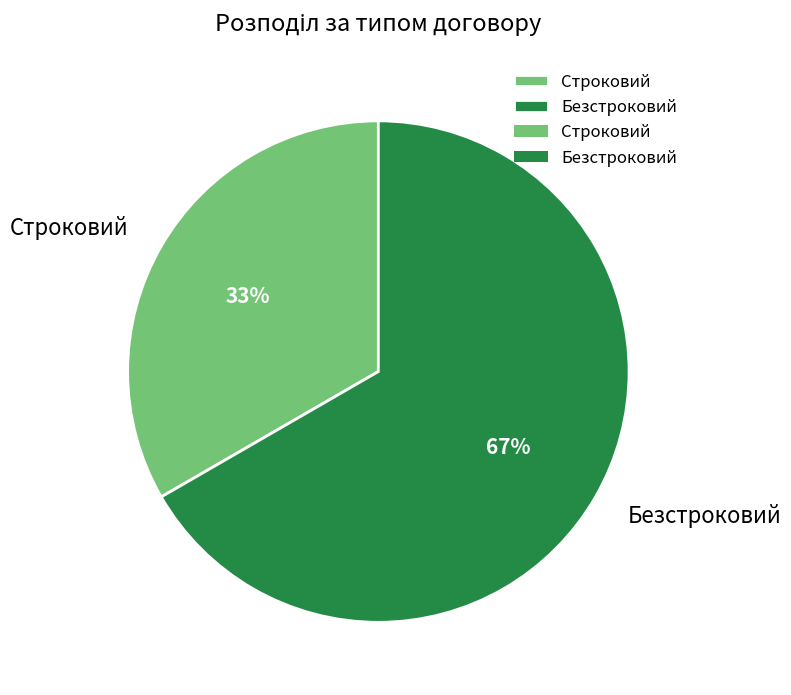

How many segments does this pie chart have?

2